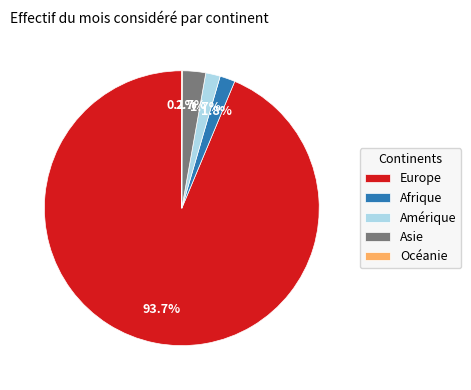

To the nearest percent, what is the average slice percentage?

20%